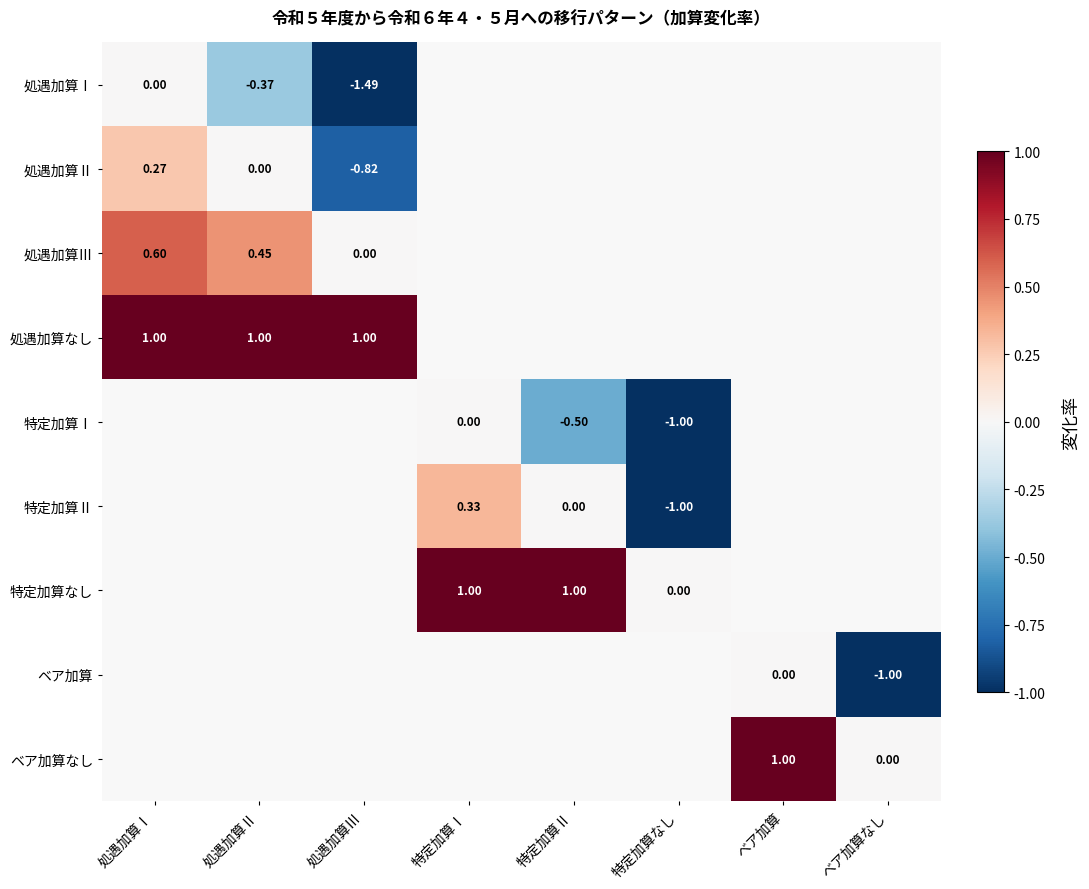

Which category has the lowest value across all series?

処遇加算Ⅲ